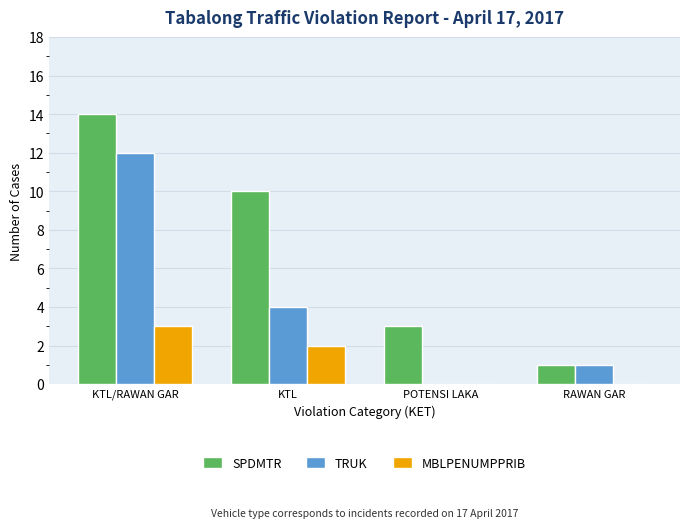

Which series changed the most between KTL/RAWAN GAR and POTENSI LAKA?

TRUK